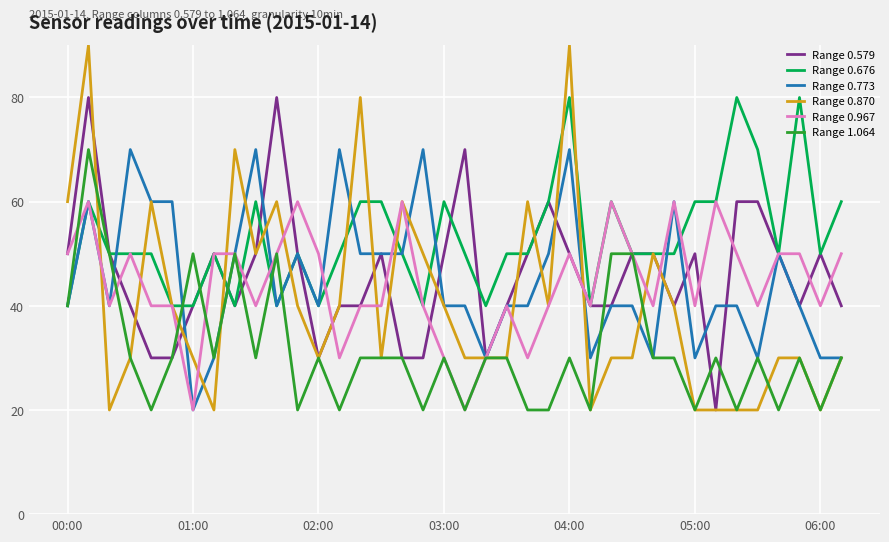

Which series has the widest spread of values?

Range 0.870